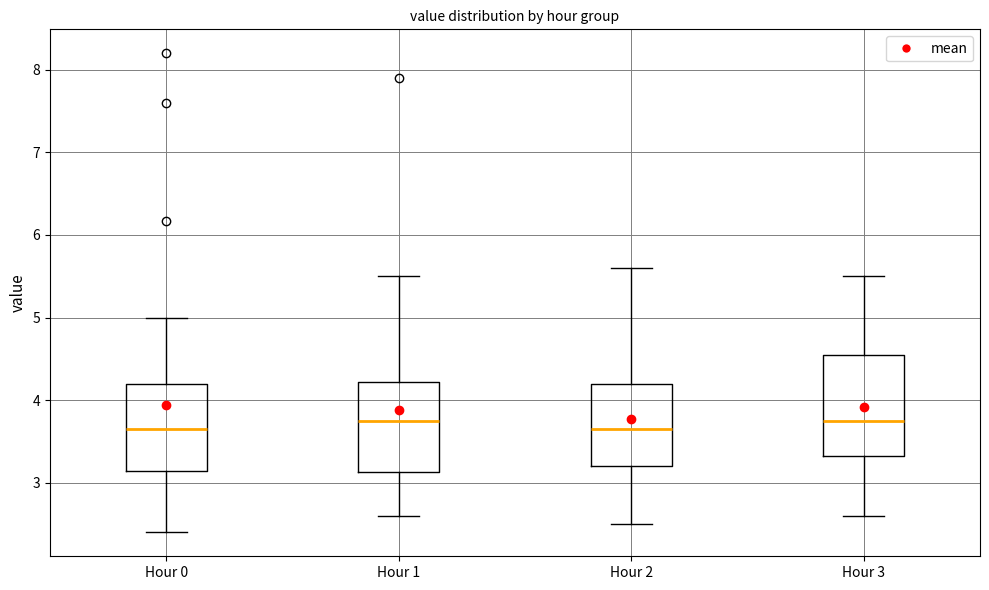

Where is the lower edge of the box for Hour 3 on the y-axis? The values are not printed on the chart, so give them approximately, as read against the axis.

3.3